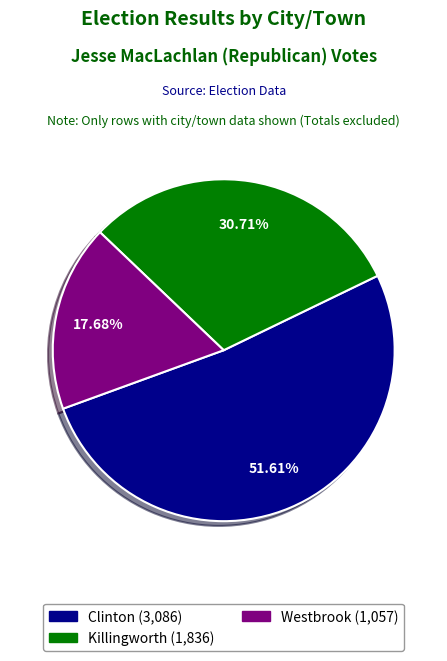

Which has a higher value, Westbrook or Killingworth?

Killingworth